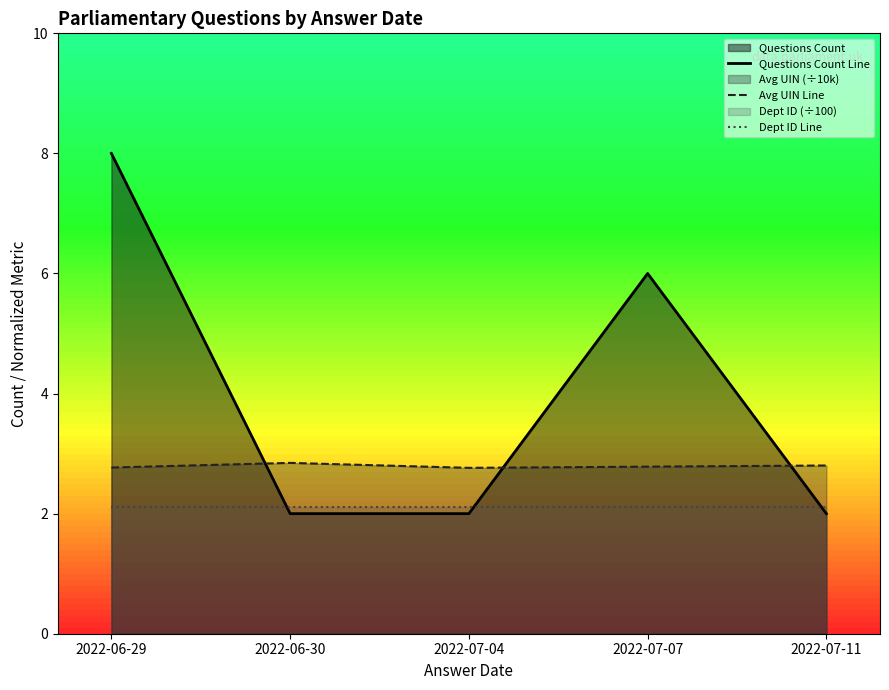

How many interior local valleys does the Avg UIN Line series have?

1